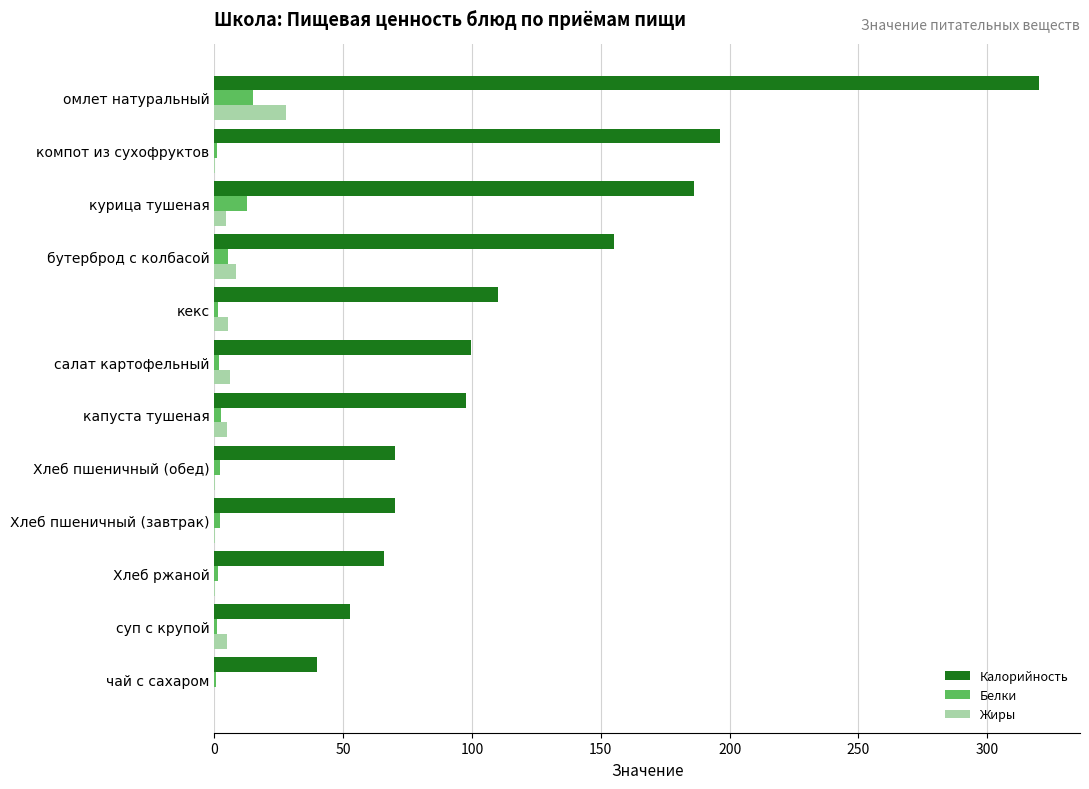

What are all the series names shown in the legend?

Калорийность, Белки, Жиры